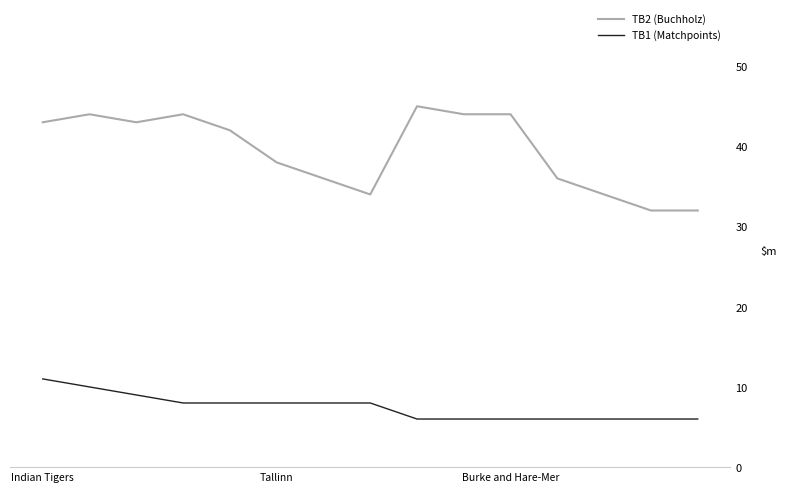

What is the minimum value shown in the chart?

6